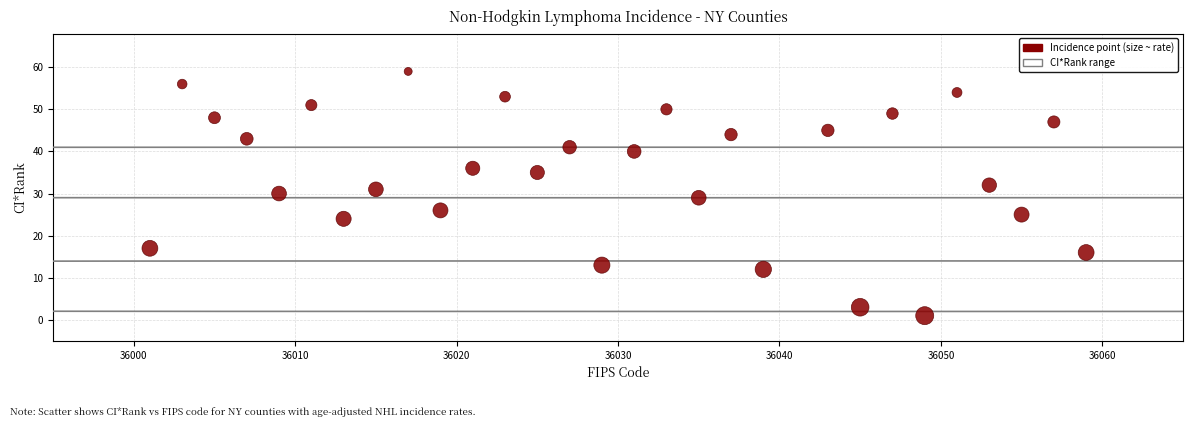

What is the range of Y values (max minus min)?

58